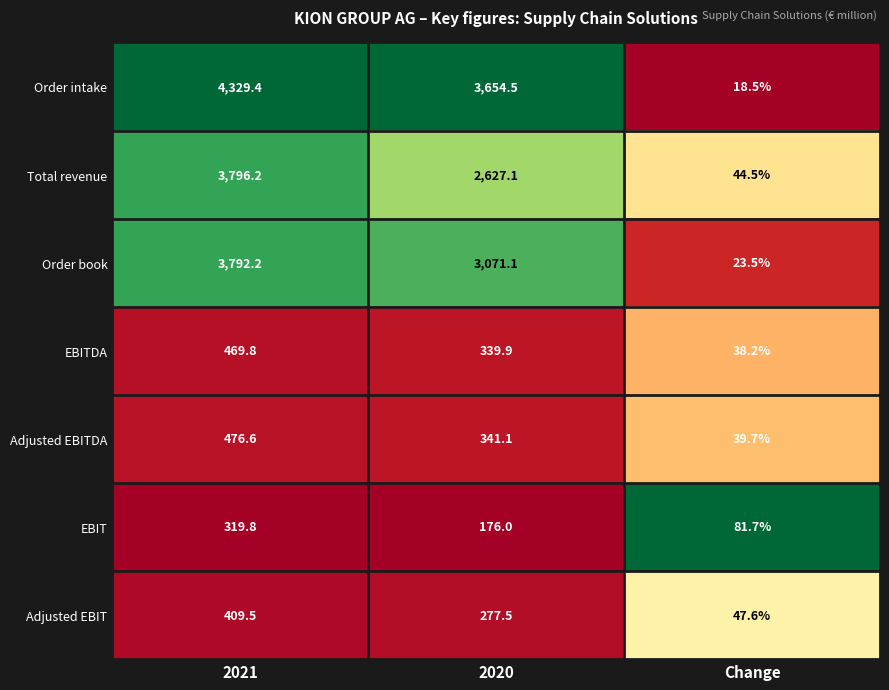

Reading left to right, list all the values displayed in this chart.

Order intake: 2021=4329.4	2020=3654.5	Change=18.5
Total revenue: 2021=3796.2	2020=2627.1	Change=44.5
Order book: 2021=3792.2	2020=3071.1	Change=23.5
EBITDA: 2021=469.8	2020=339.9	Change=38.2
Adjusted EBITDA: 2021=476.6	2020=341.1	Change=39.7
EBIT: 2021=319.8	2020=176.0	Change=81.7
Adjusted EBIT: 2021=409.5	2020=277.5	Change=47.6